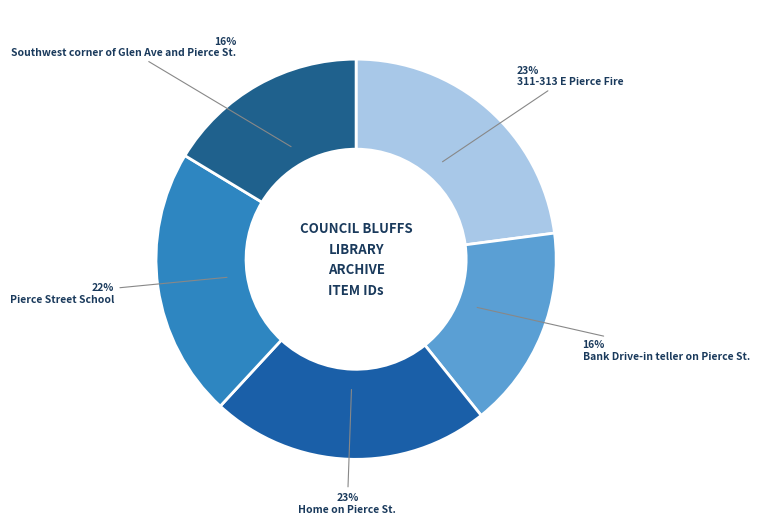

The Southwest corner of Glen Ave and Pierce St. slice represents 9% of the pie. True or false?

False